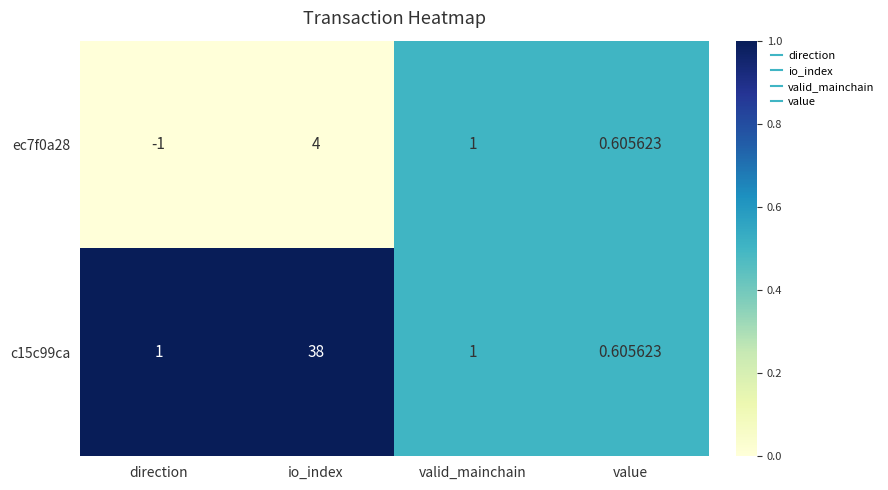

How many categories are shown in the chart?

4